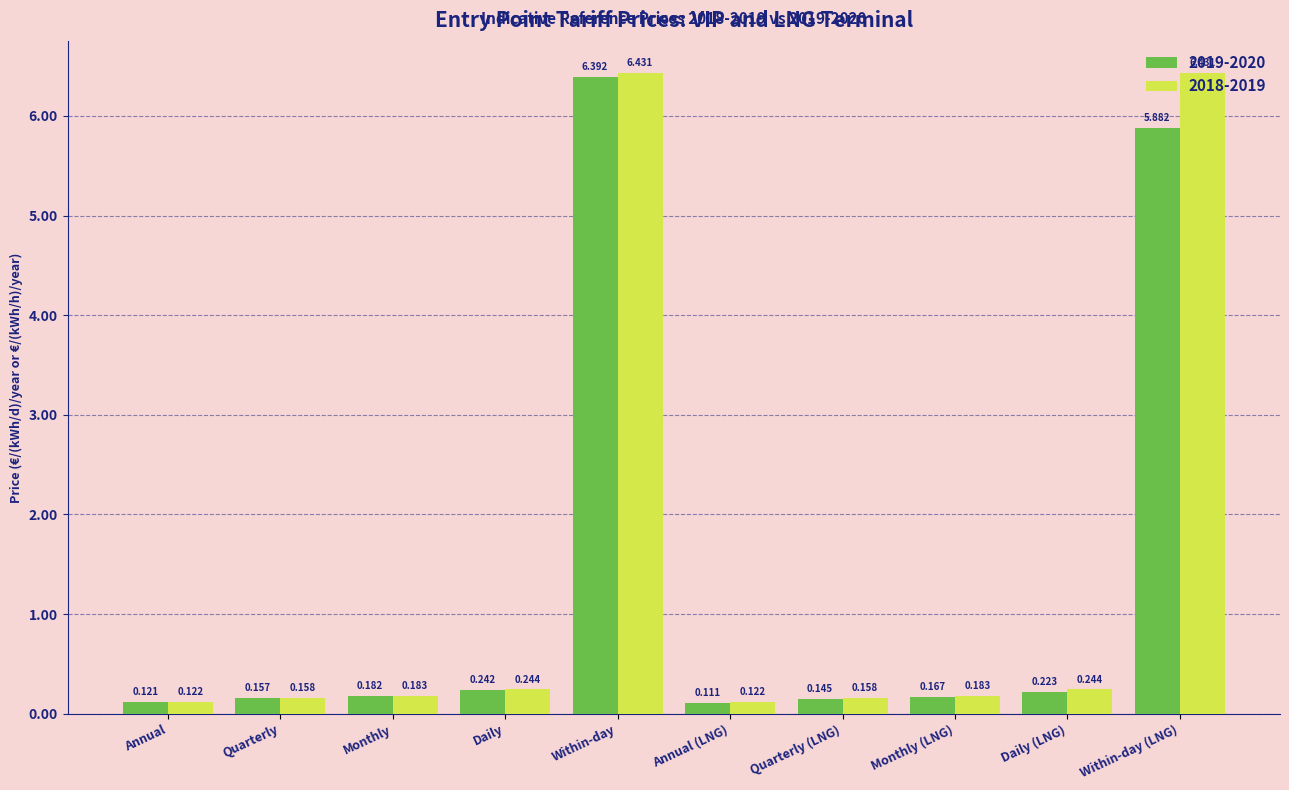

Rank the series by their maximum value, from lowest to highest.

2019-2020, 2018-2019